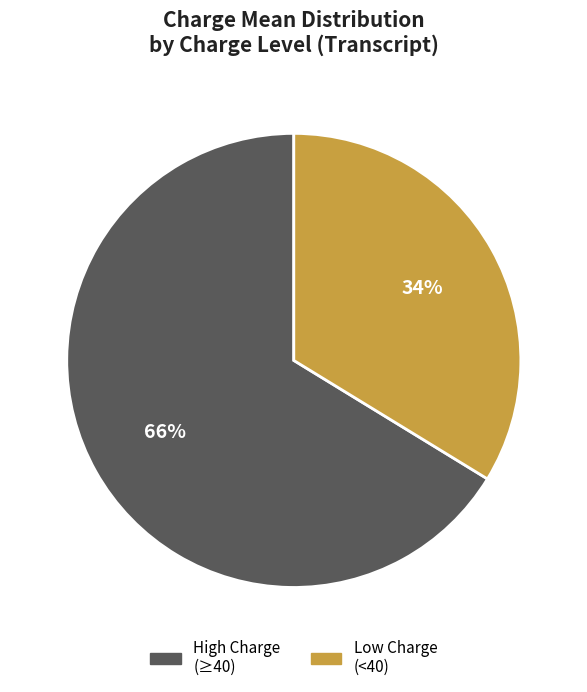

Is there a majority slice in this chart?

Yes